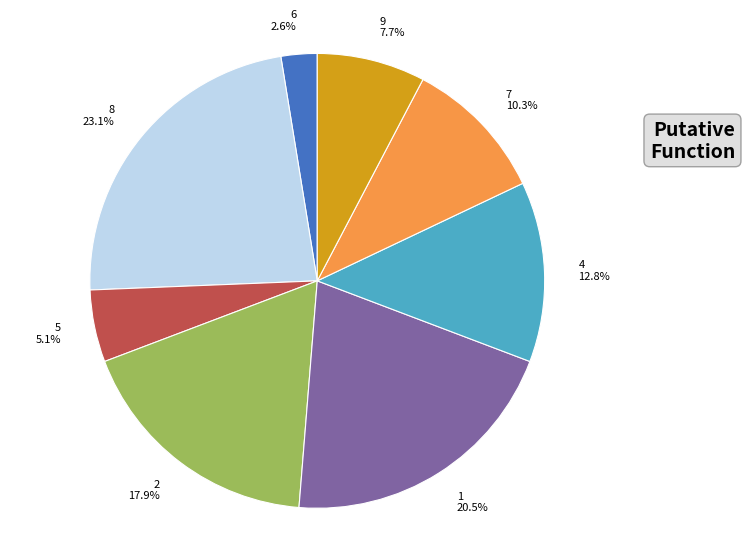

What percentage is NOT represented by 2?

82.1%